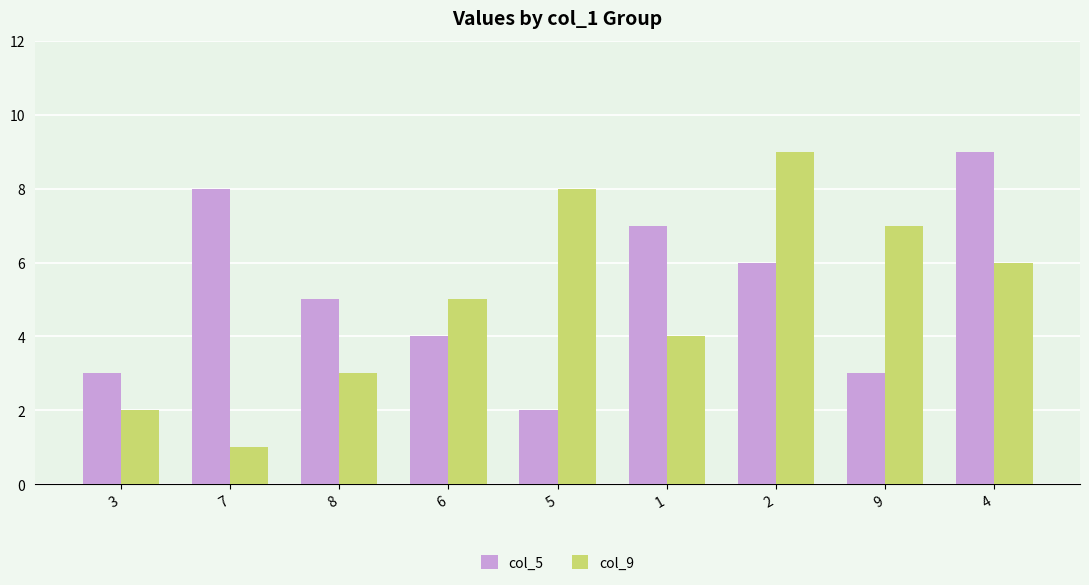

What is the label of the 8th bar from the right?

7